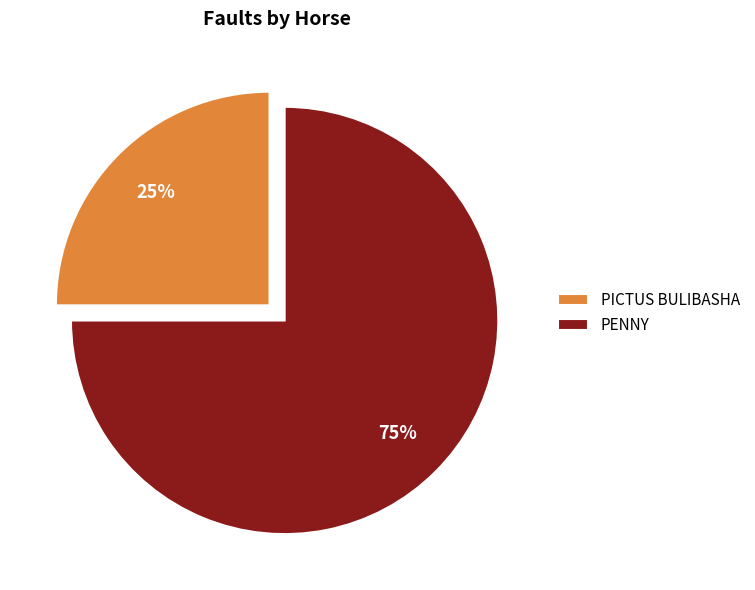

Count the number of slices in the pie.

2